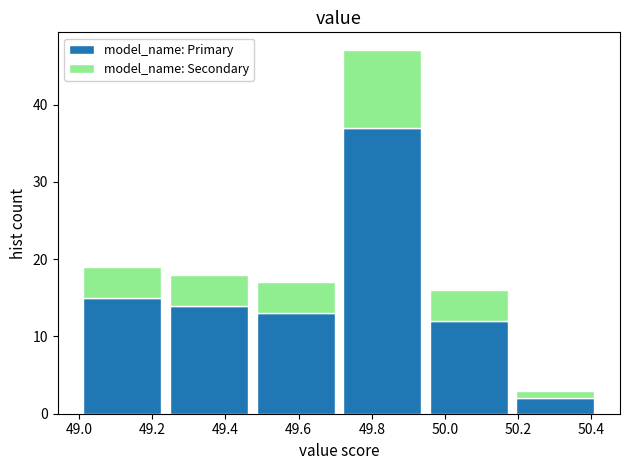

Which range on the x-axis has the tallest stacked bar (by total height)?

49.72 to 49.94